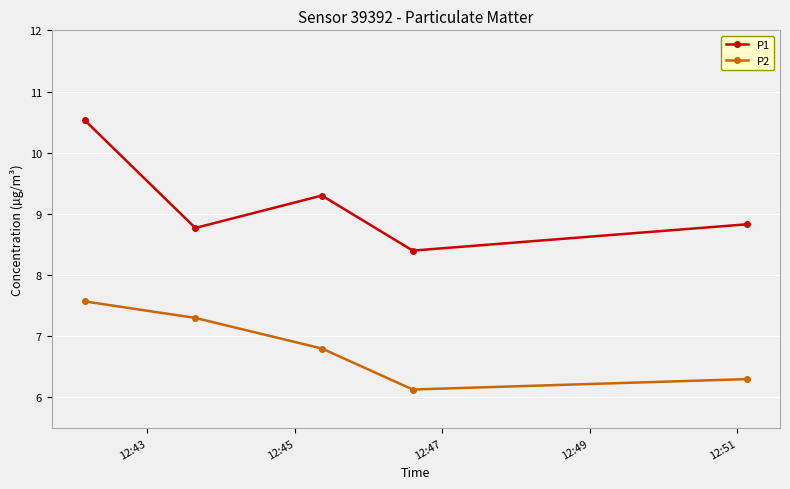

Rank the series by their maximum value, from lowest to highest.

P2, P1